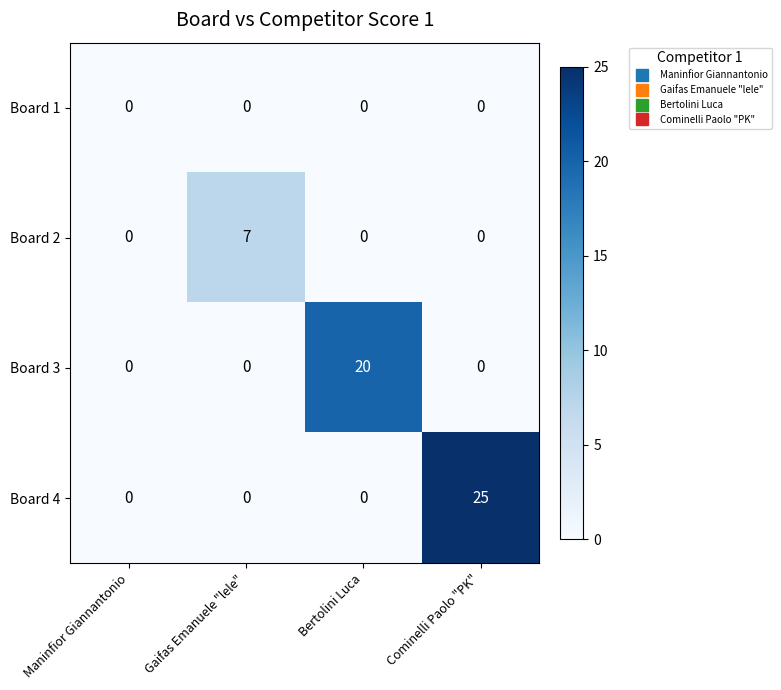

What is the difference between the highest and lowest values at Bertolini Luca?

20